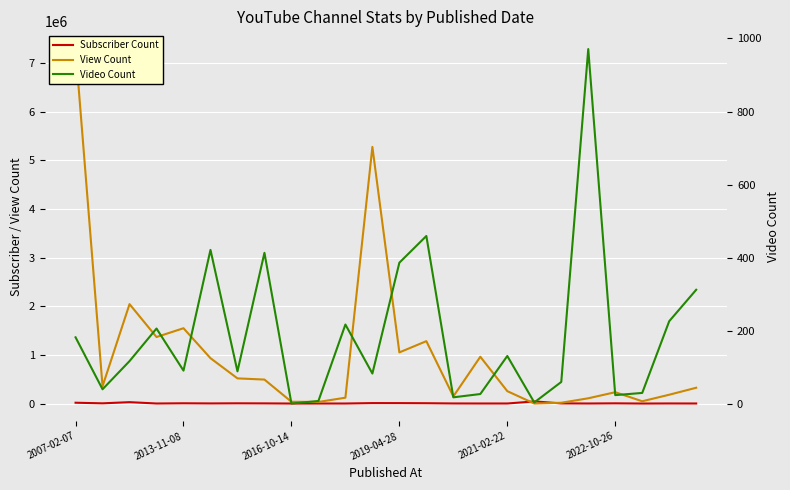

What is the value of the View Count point at the 18th from the left?

511